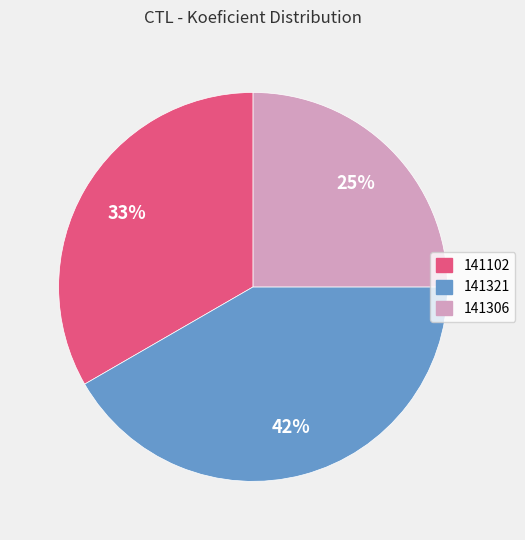

True or false: 141102 accounts for 48% of the total.

False